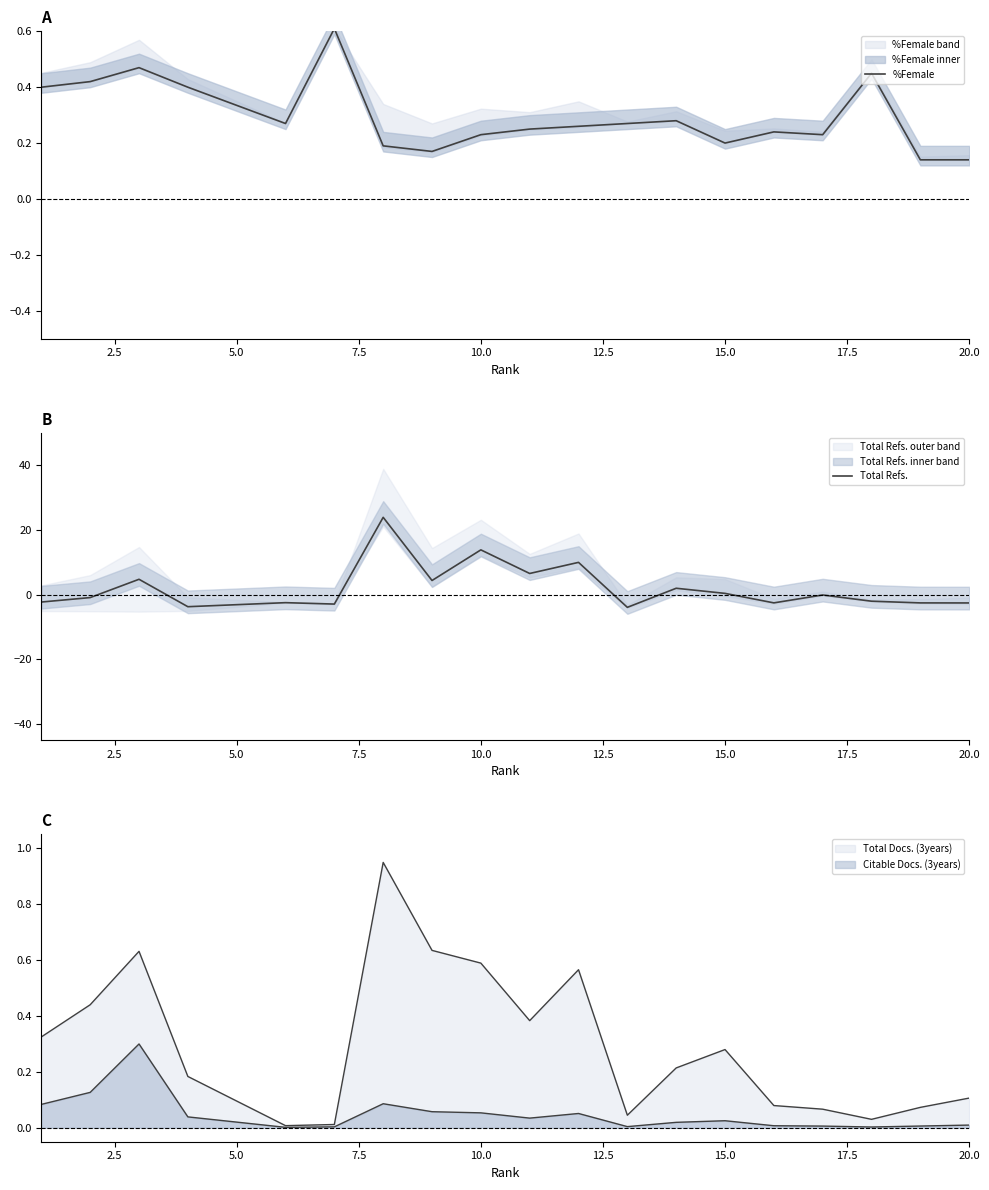

What is the total value across all series at 2.5?

-0.5